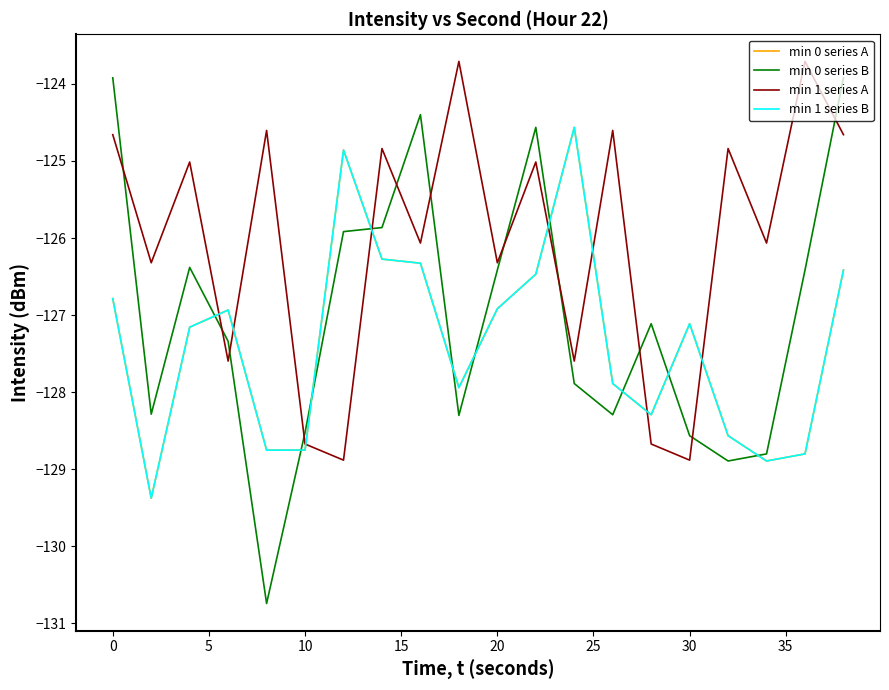

At how many categories does at least one series exceed -124?

4